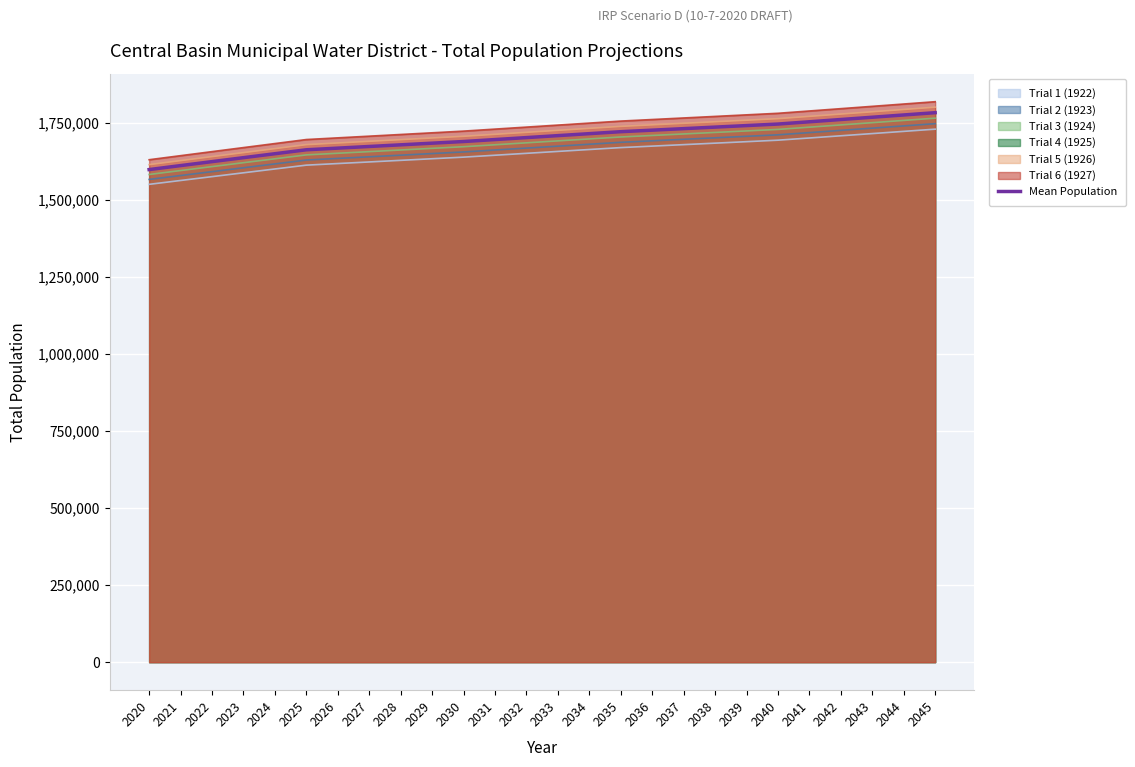

The chart shows a value of 1720727.5 at 2035. True or false?

True